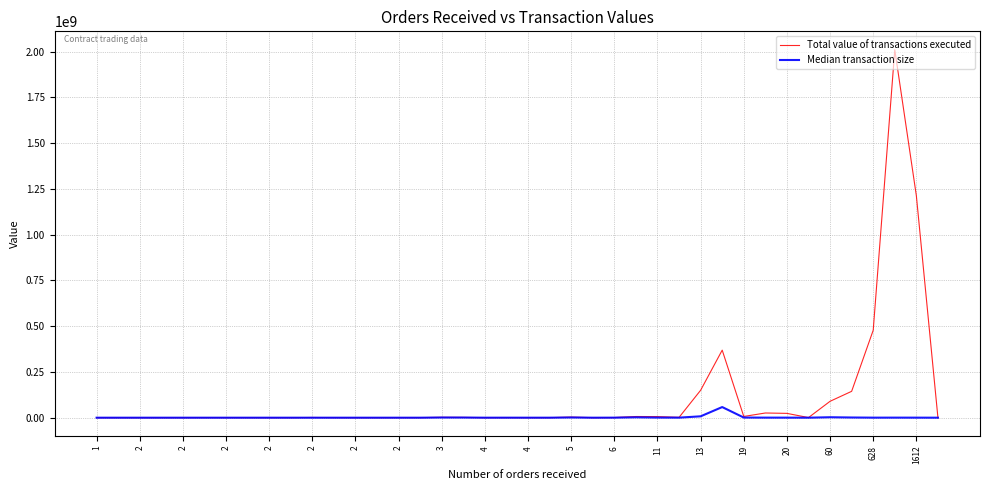

Rank the series by their average value, from lowest to highest.

Median transaction size, Total value of transactions executed